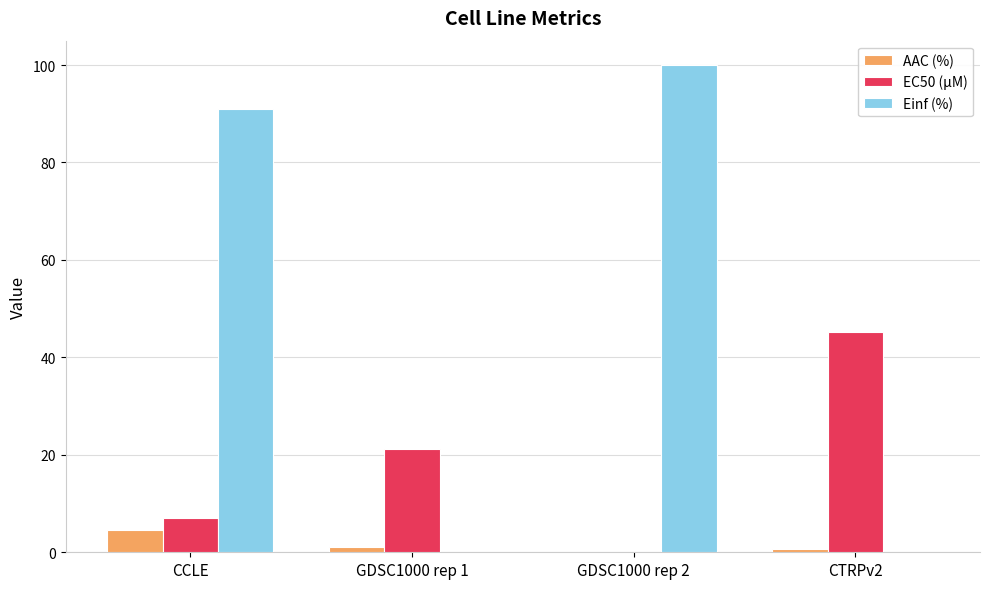

True or false: EC50 (µM) has a value of 7.0 at CCLE.

True